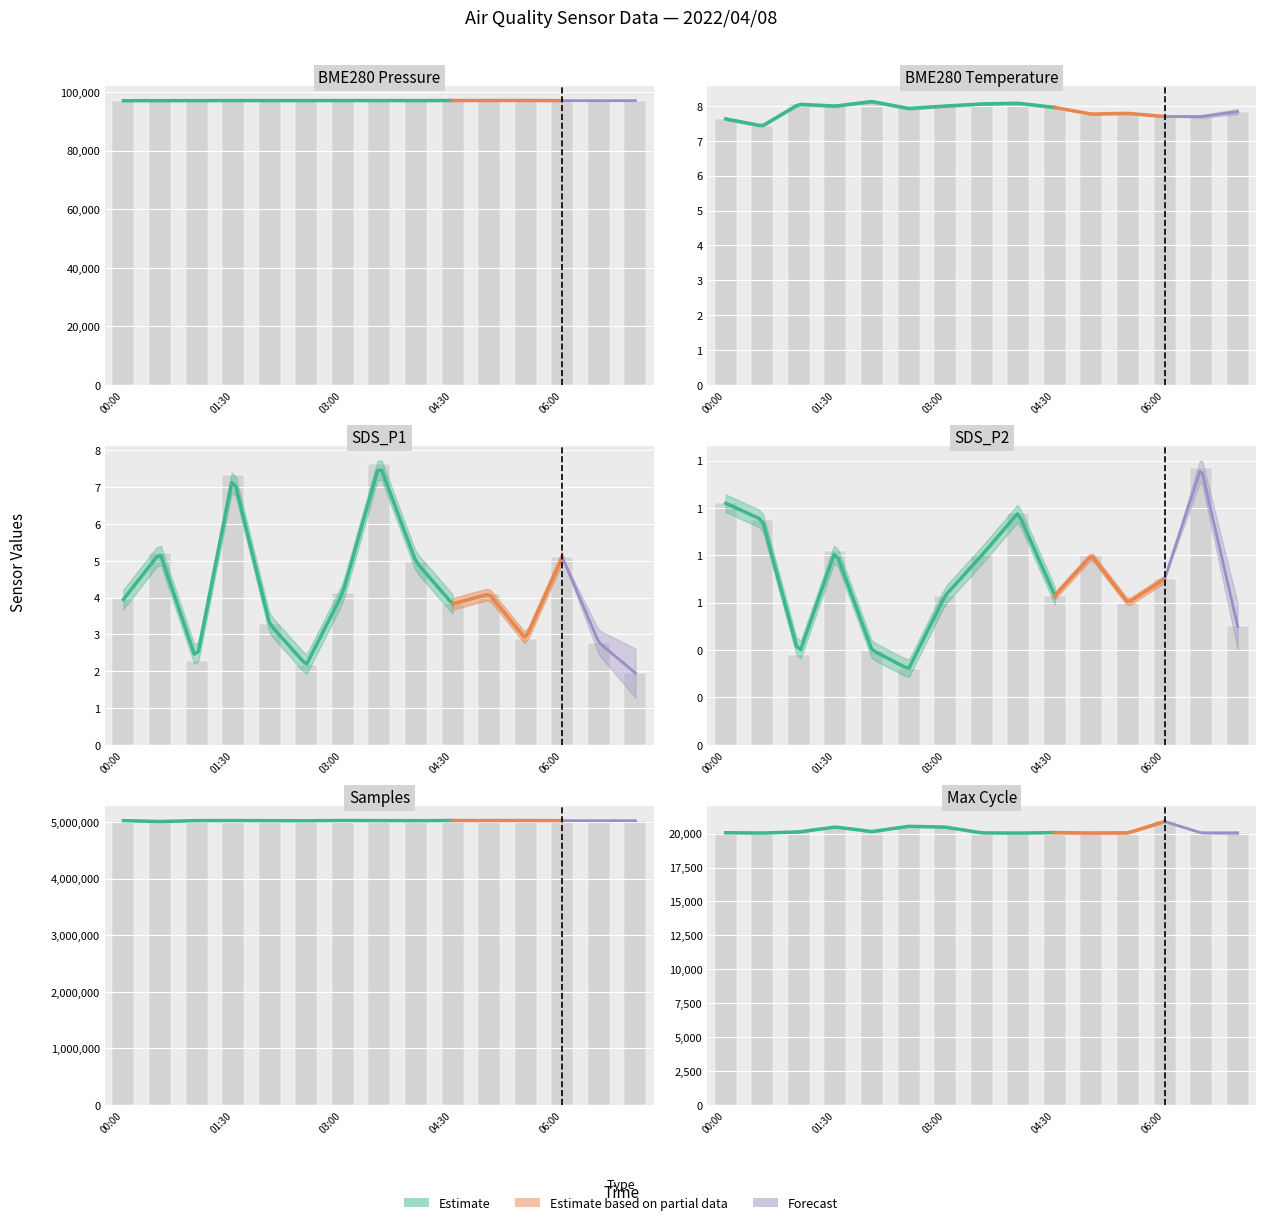

The value of SDS_P1 at 03:00 is 2.6. True or false?

False